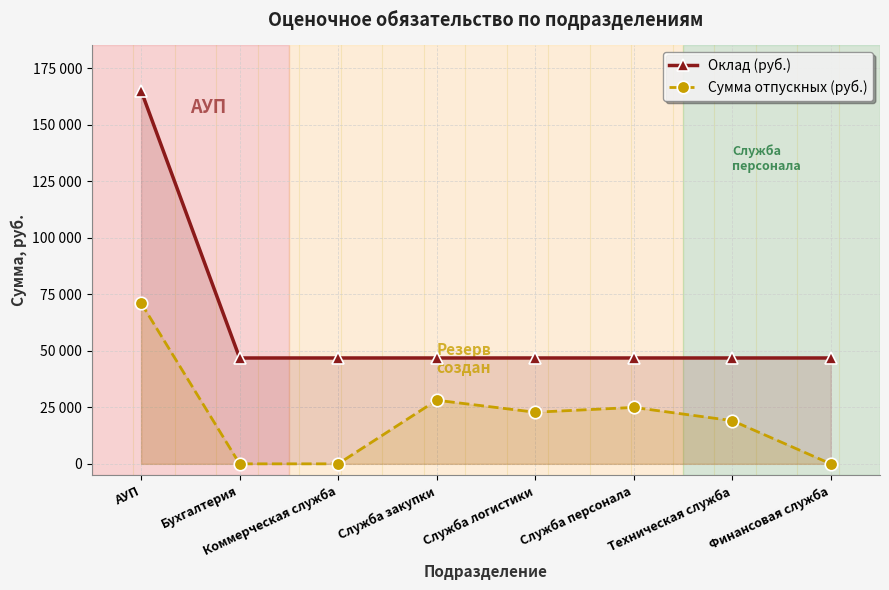

At which category is the sum across all series the highest?

АУП